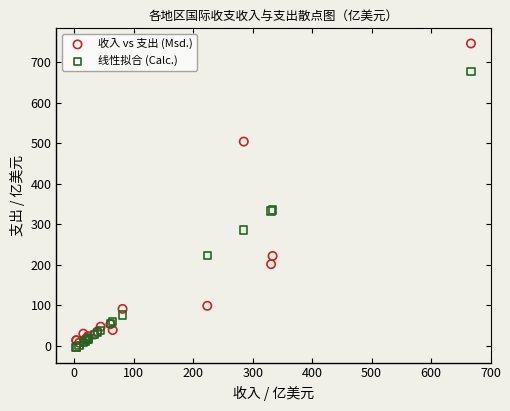

Which series reaches the maximum Y coordinate?

收入 vs 支出 (Msd.)